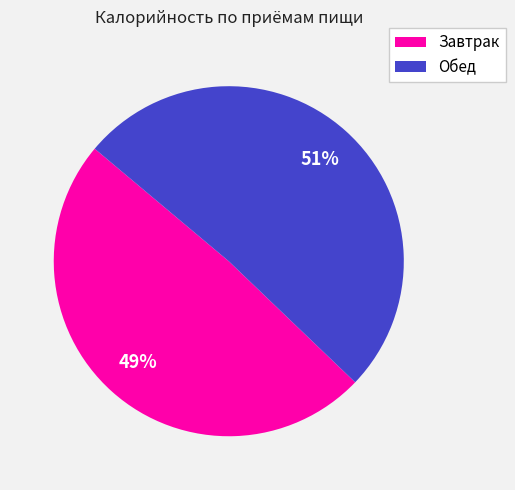

To the nearest percent, what is the difference between the largest and smallest slice percentages?

2%